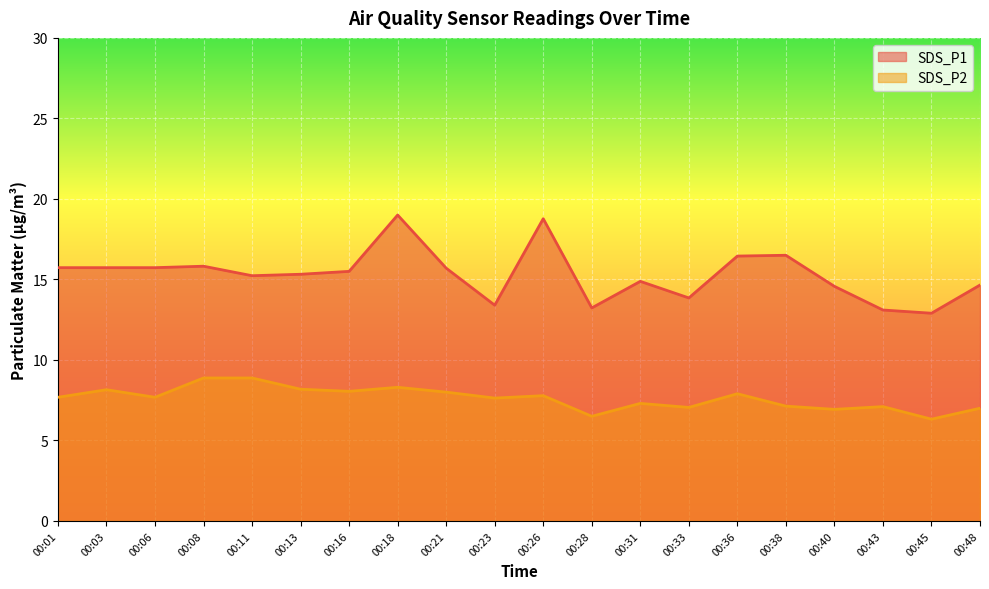

How many interior local peaks does the SDS_P2 series have?

6